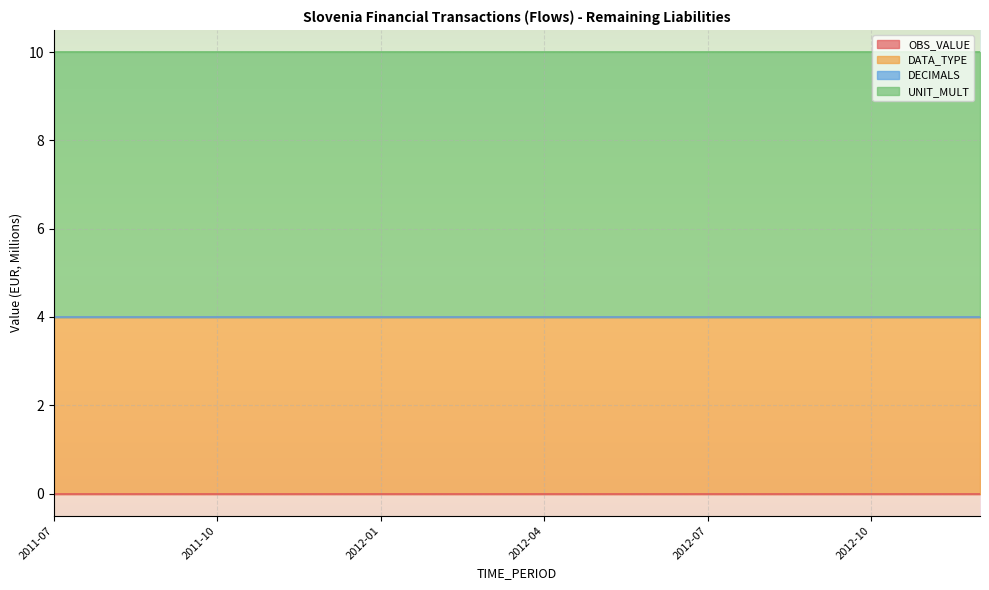

Reading left to right, transcribe all the data shown in this chart.

OBS_VALUE: 0	0	0	0	0	0	0	0	0	0	0	0	0	0	0	0	0	0
DATA_TYPE: 4	4	4	4	4	4	4	4	4	4	4	4	4	4	4	4	4	4
DECIMALS: 0	0	0	0	0	0	0	0	0	0	0	0	0	0	0	0	0	0
UNIT_MULT: 6	6	6	6	6	6	6	6	6	6	6	6	6	6	6	6	6	6